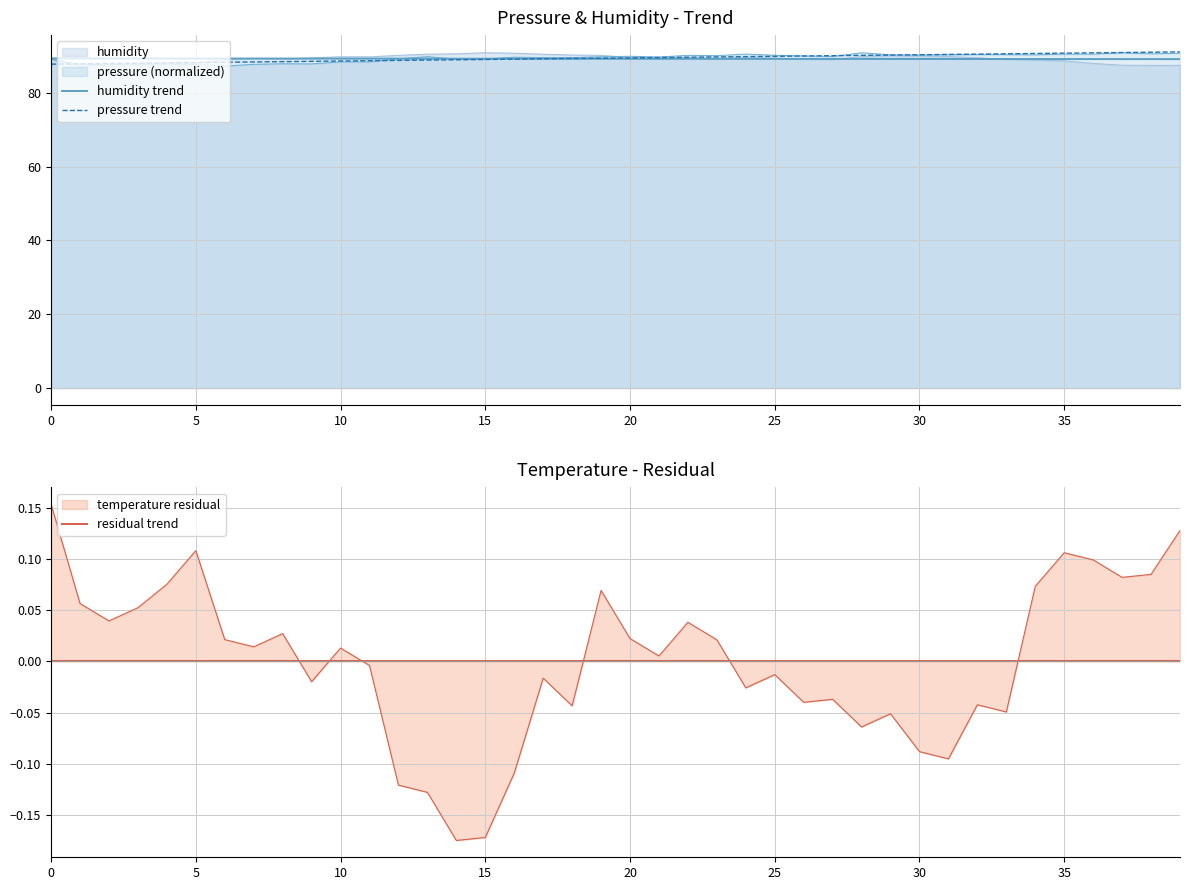

What is the highest value of the pressure (normalized) series?

90.8